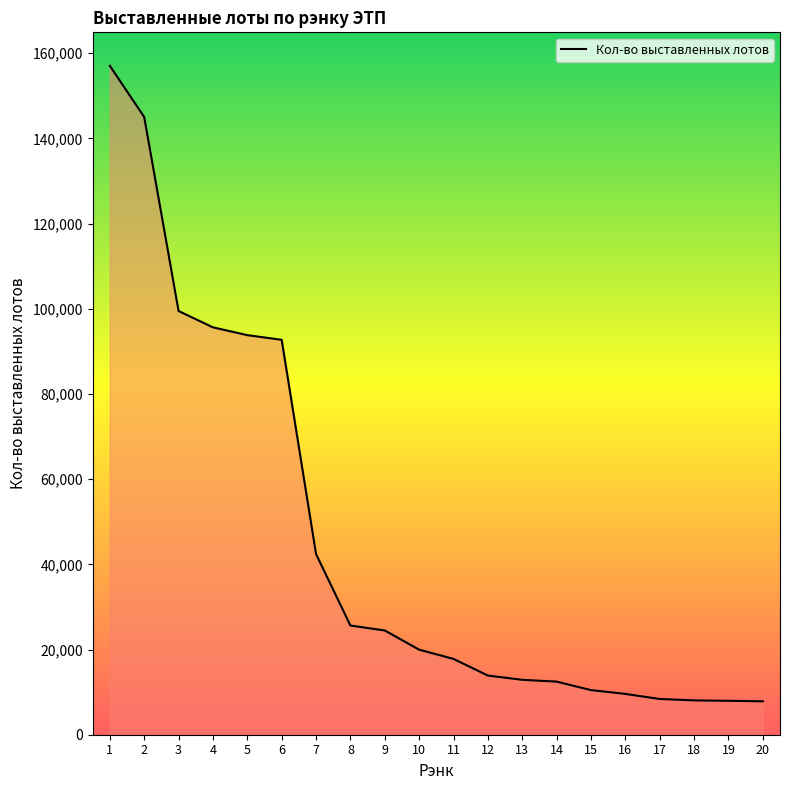

What is the difference between the values at 10 and 18?

11905